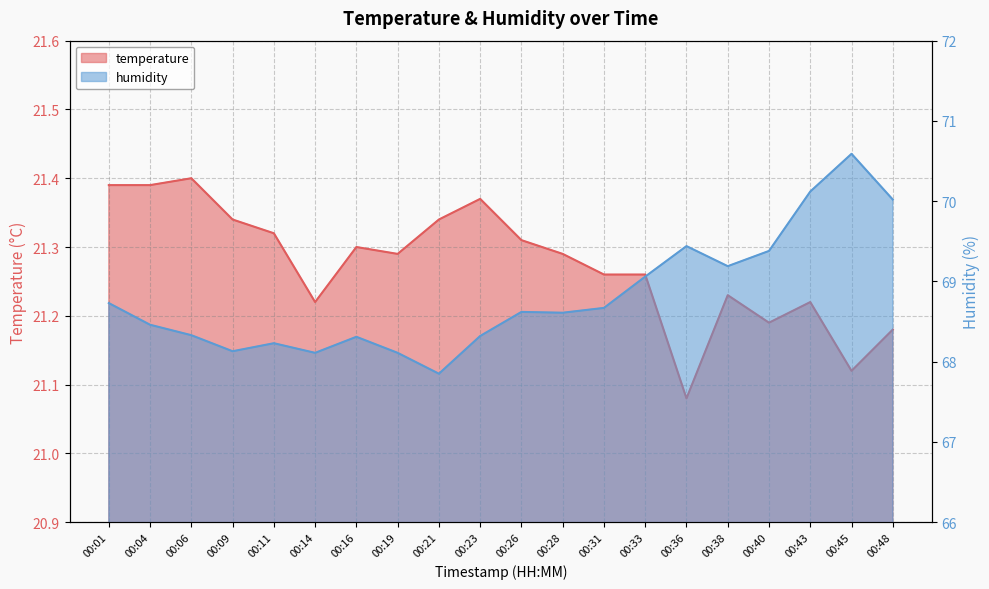

Which category has the highest value across all series?

00:45